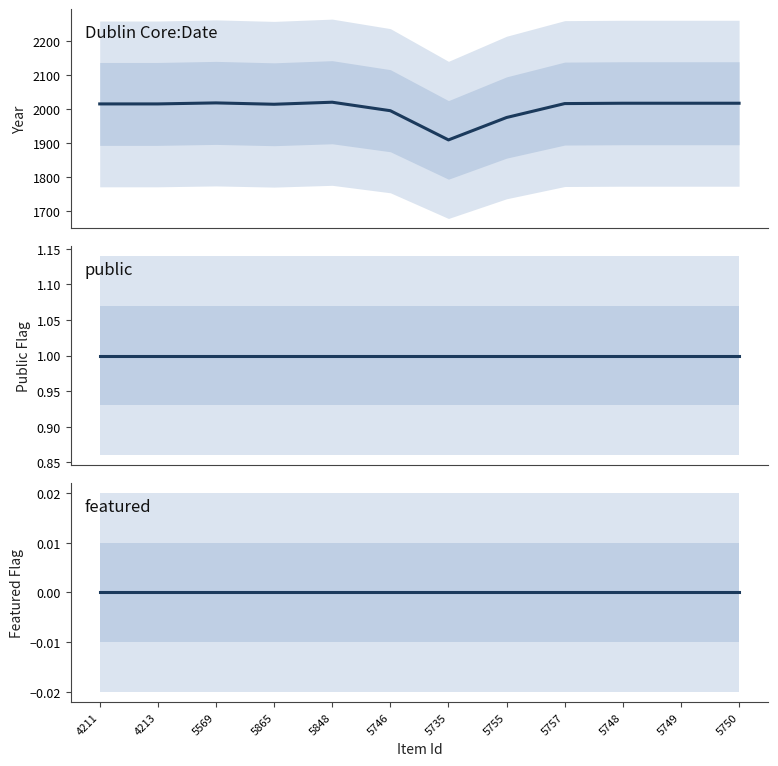

Reading left to right, transcribe all the data shown in this chart.

Dublin Core:Date: 4211=2016	4213=2016	5569=2019	5865=2015	5848=2021	5746=1996	5735=1910	5755=1976	5757=2017	5748=2018	5749=2018	5750=2018
public: 4211=1	4213=1	5569=1	5865=1	5848=1	5746=1	5735=1	5755=1	5757=1	5748=1	5749=1	5750=1
featured: 4211=0	4213=0	5569=0	5865=0	5848=0	5746=0	5735=0	5755=0	5757=0	5748=0	5749=0	5750=0